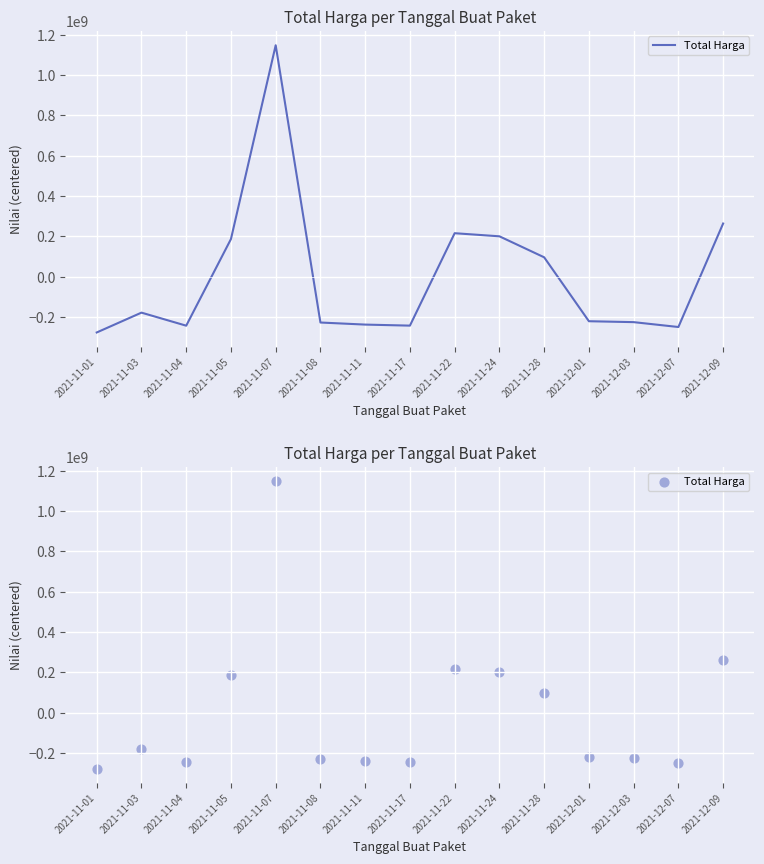

Which has a higher value, 2021-11-08 or 2021-12-03?

2021-12-03